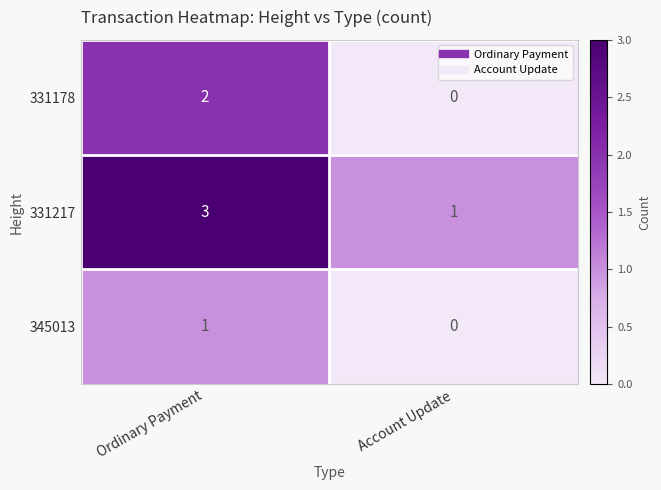

Rank the series by their maximum value, from highest to lowest.

331217, 331178, 345013